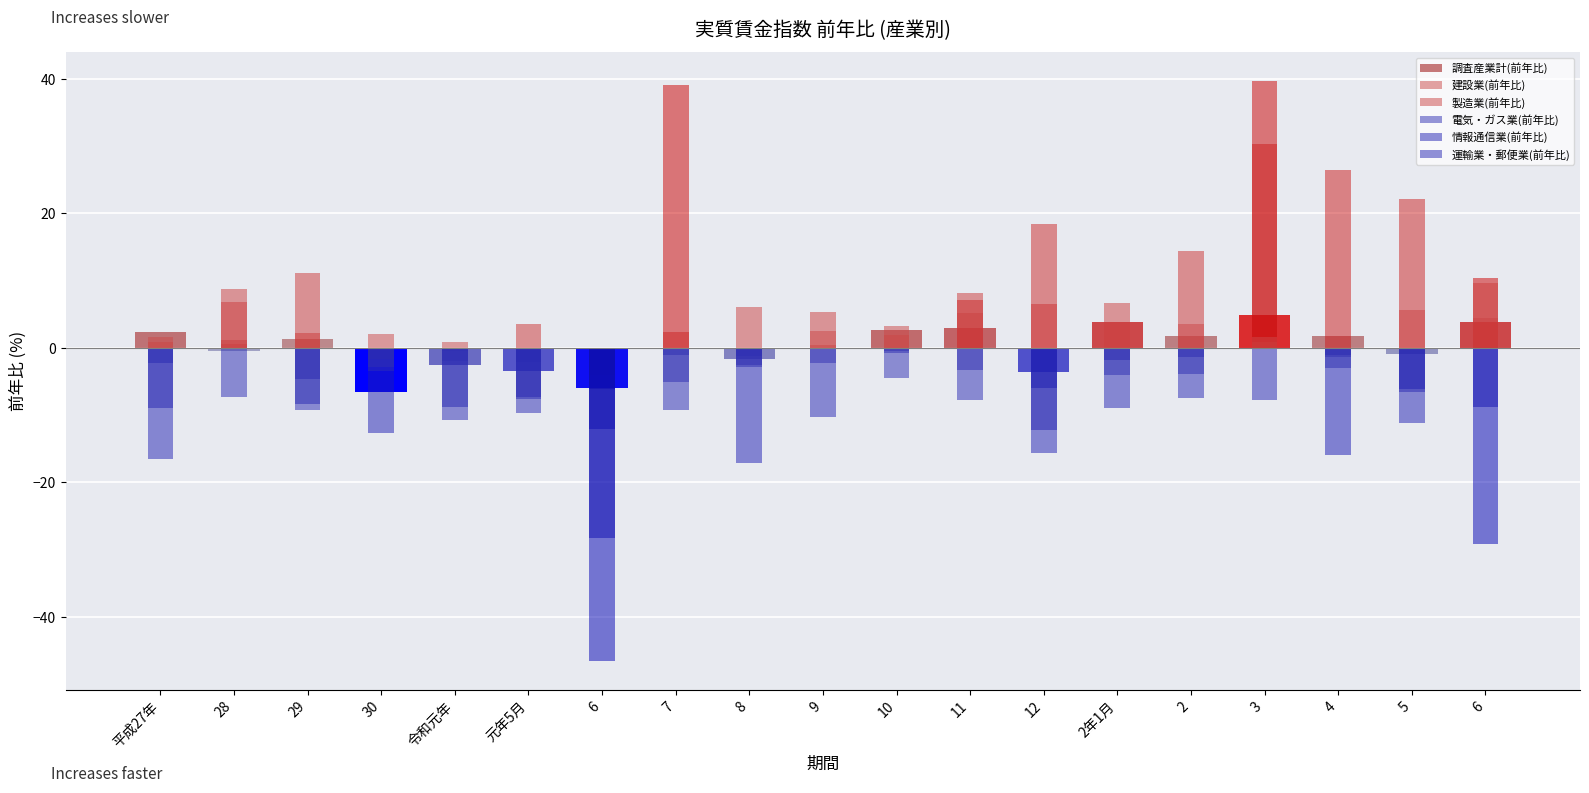

Does the chart contain any negative values?

Yes